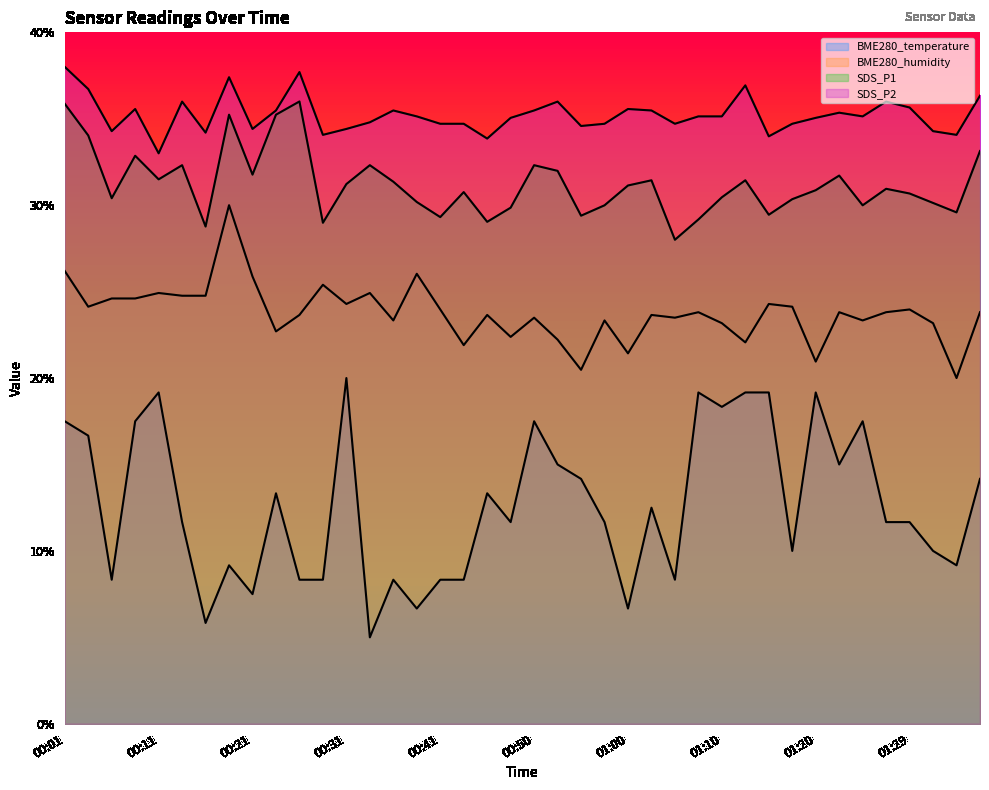

What are all the series names shown in the legend?

BME280_temperature, BME280_humidity, SDS_P1, SDS_P2